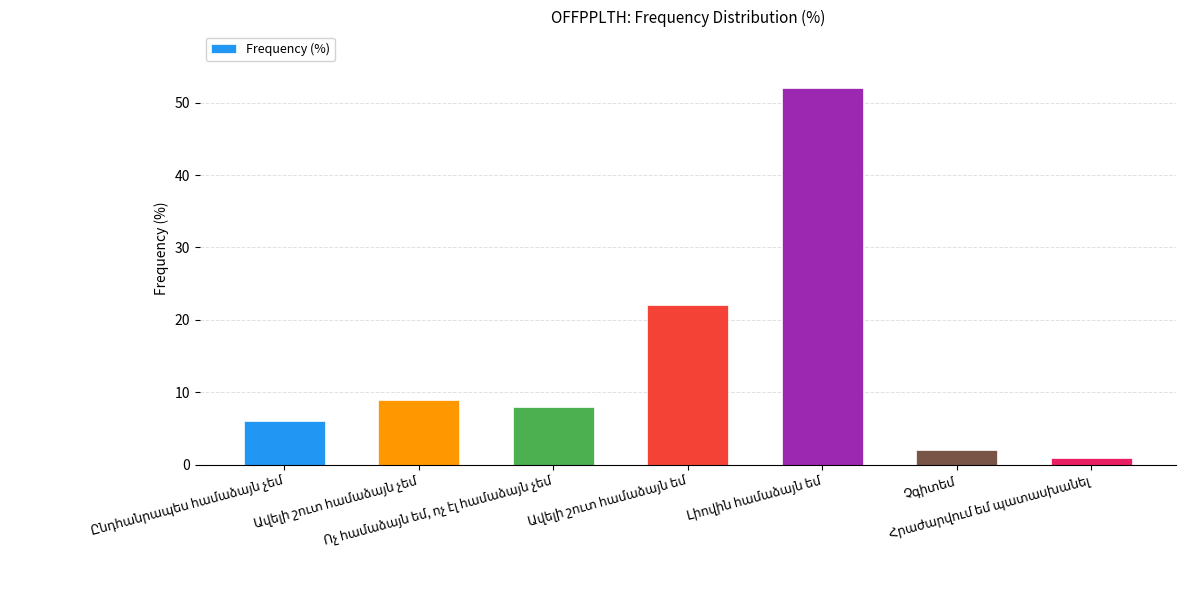

What is the sum of all values?

100